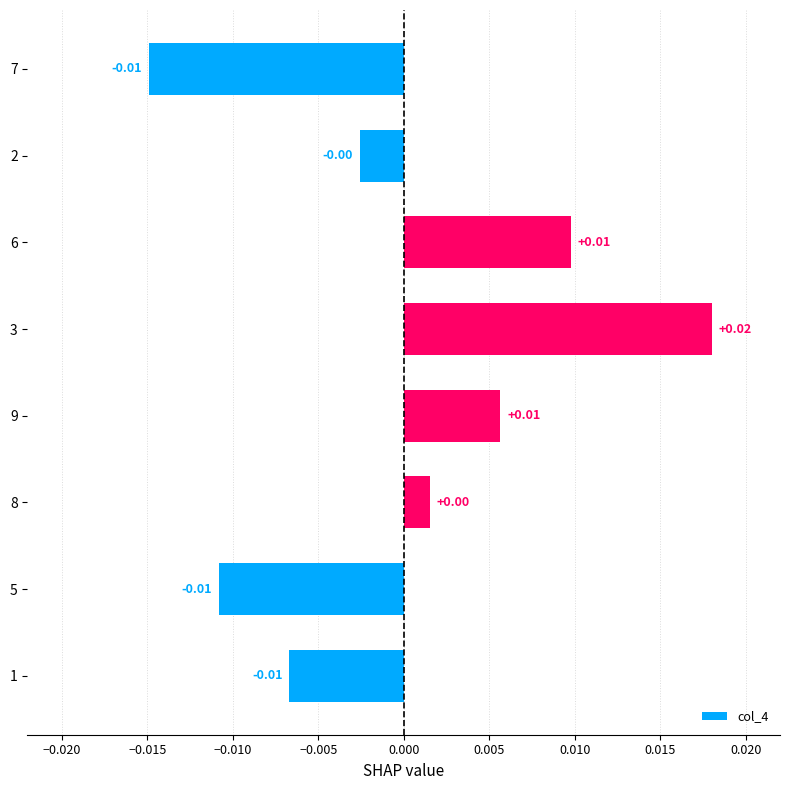

Between 9 and 2, which is larger?

9